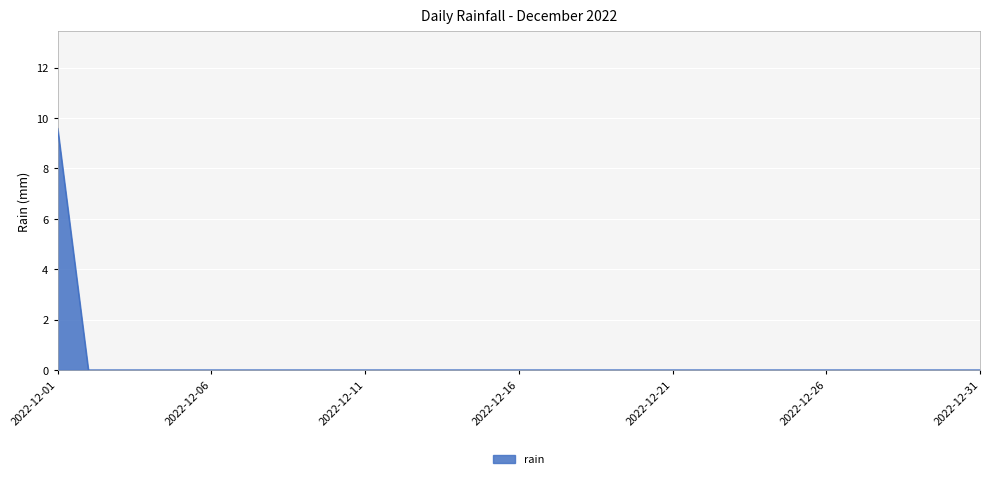

What is the maximum value shown in the chart?

9.6